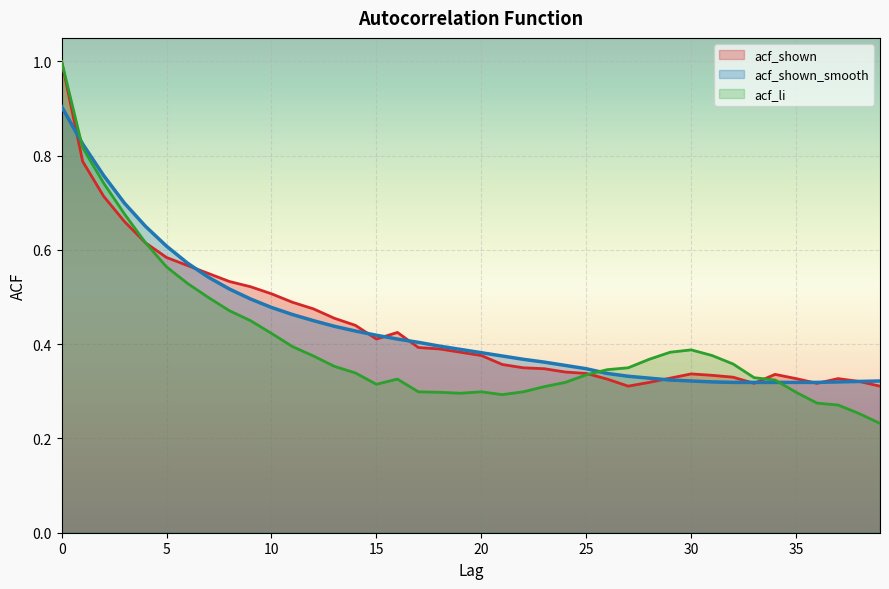

What are all the series names shown in the legend?

acf_shown, acf_shown_smooth, acf_li